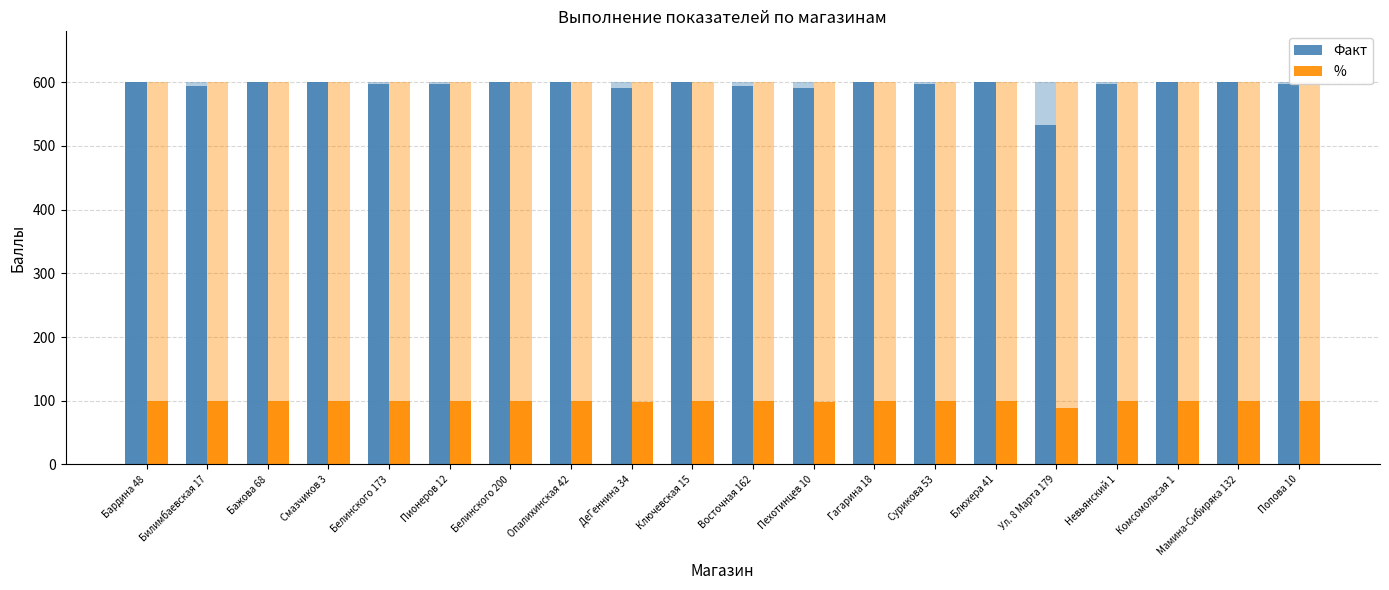

At which label does % reach its minimum?

Ул. 8 Марта 179